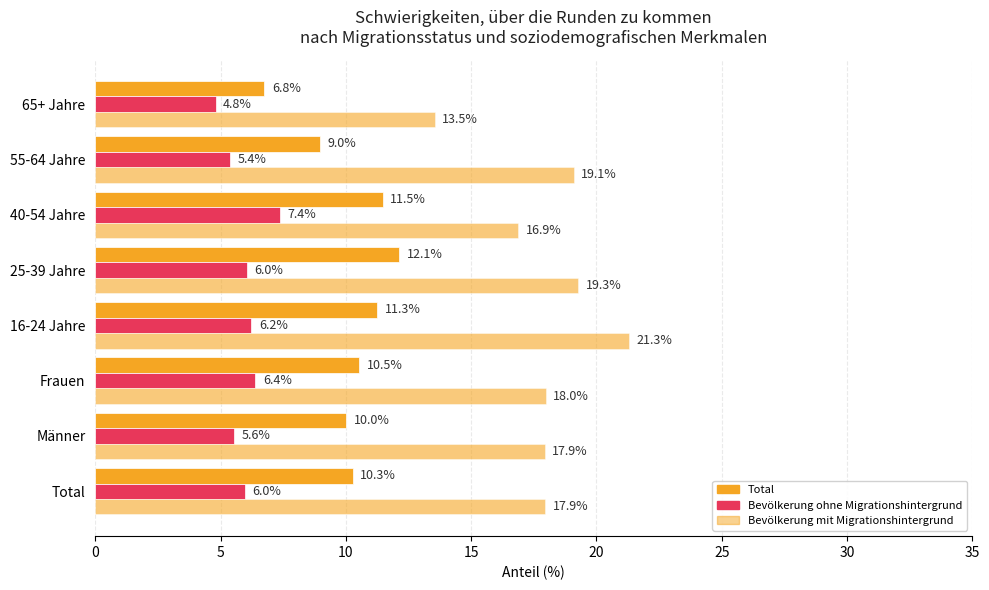

How many data points in Bevölkerung mit Migrationshintergrund are above 17?

6